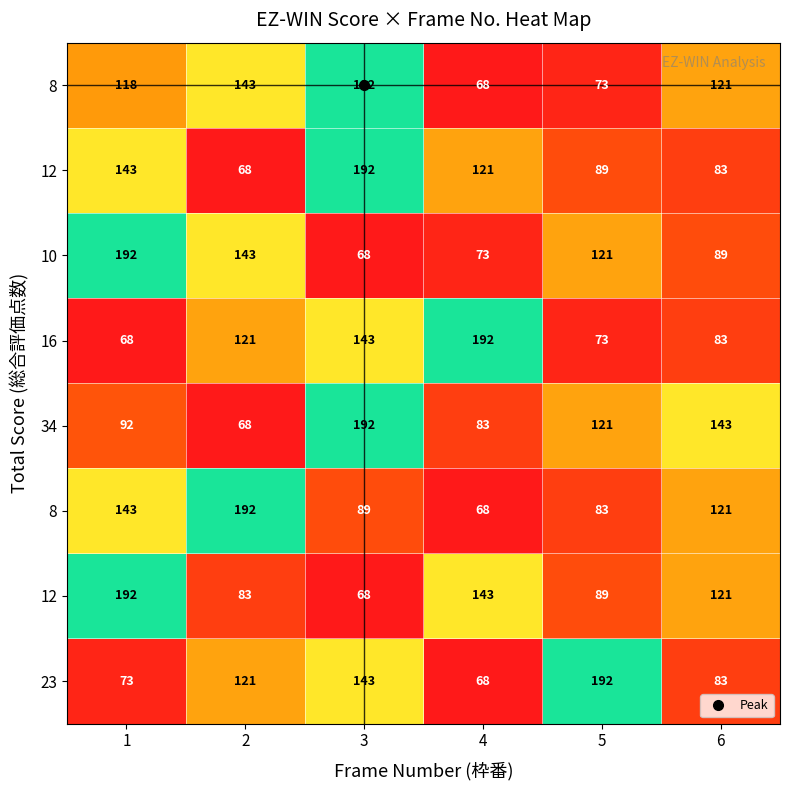

How many series are shown in this chart?

8